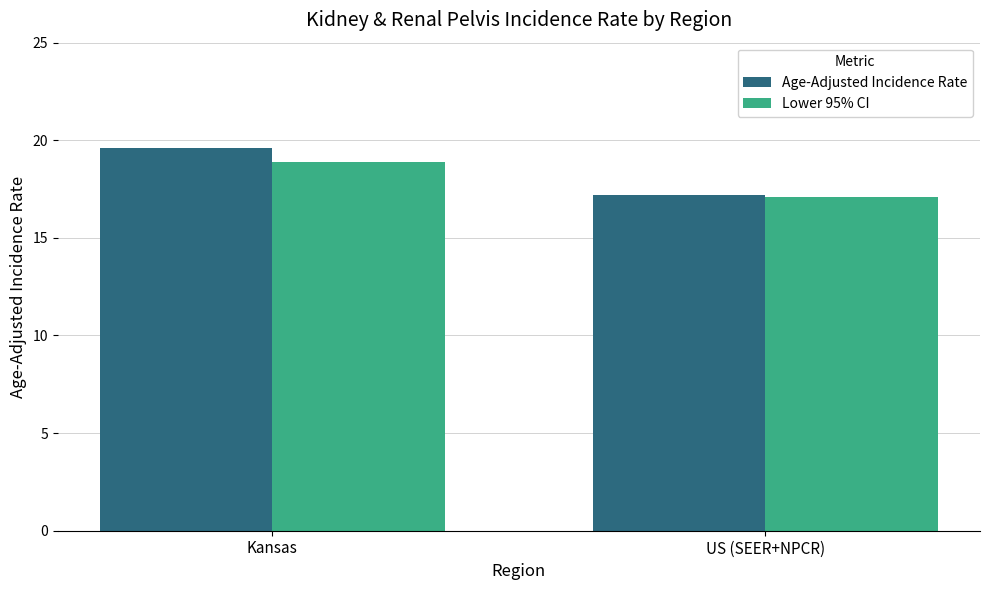

The value of Lower 95% CI at Kansas is 6.8. True or false?

False